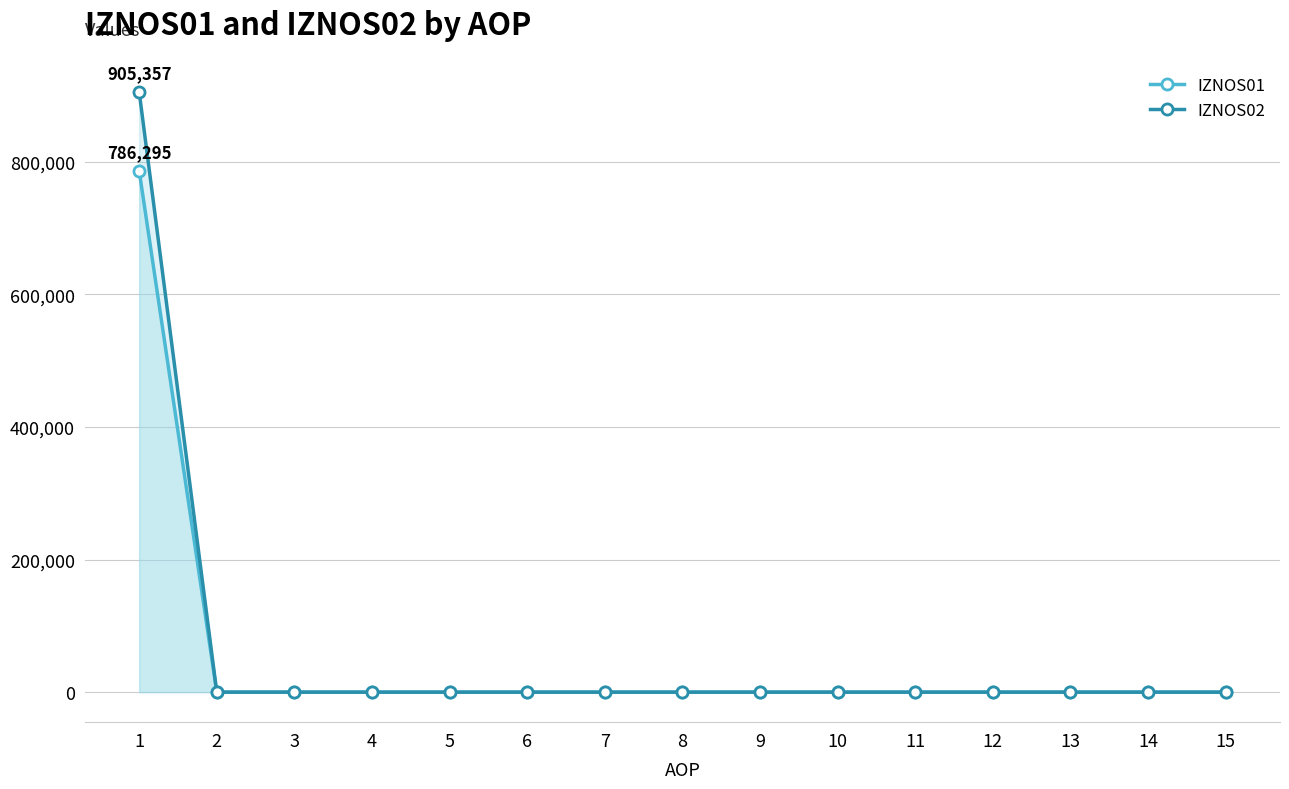

Does the chart display data point markers on the line(s)?

Yes